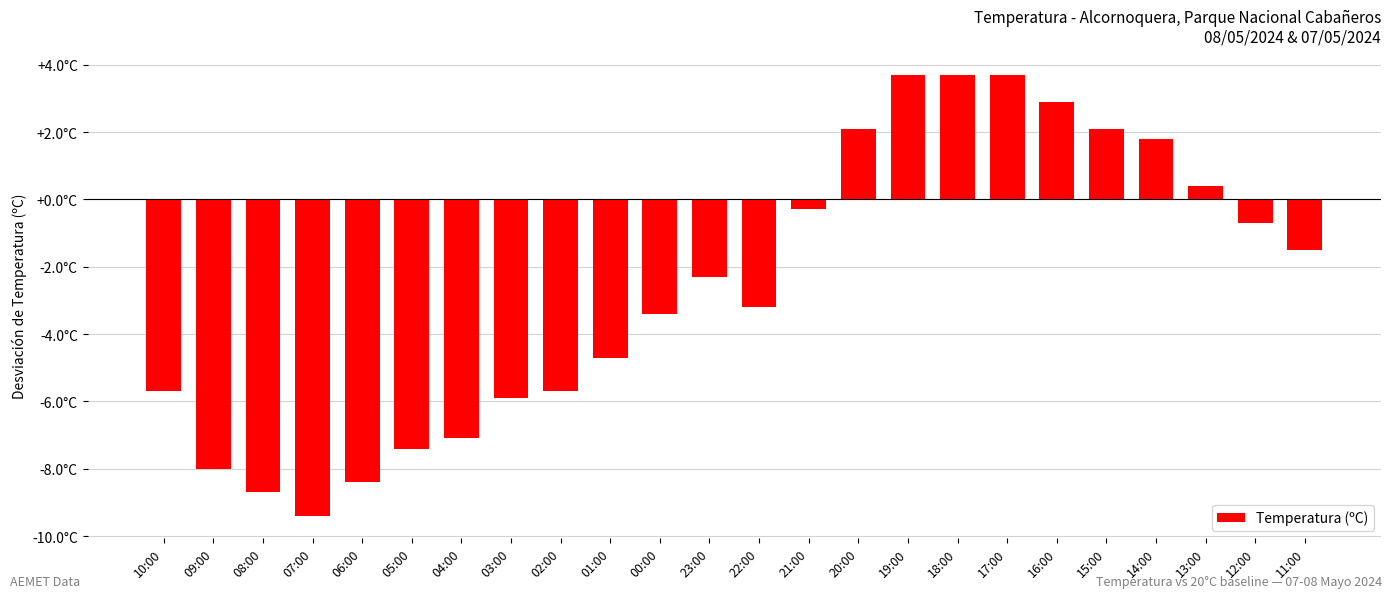

What is the difference between the second highest and second lowest values?

12.4